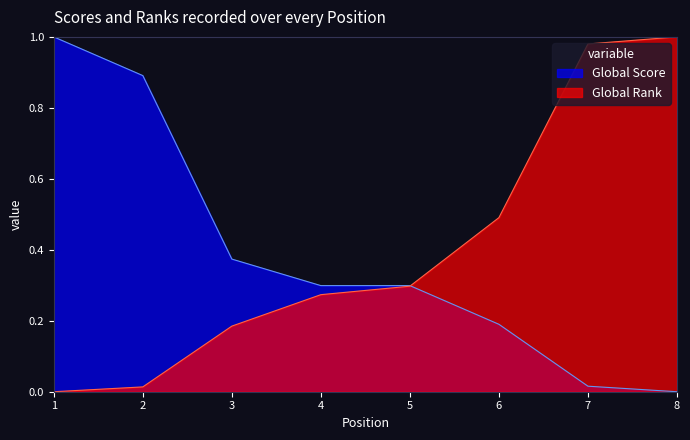

Which category has the highest value in the Global Score series?

1